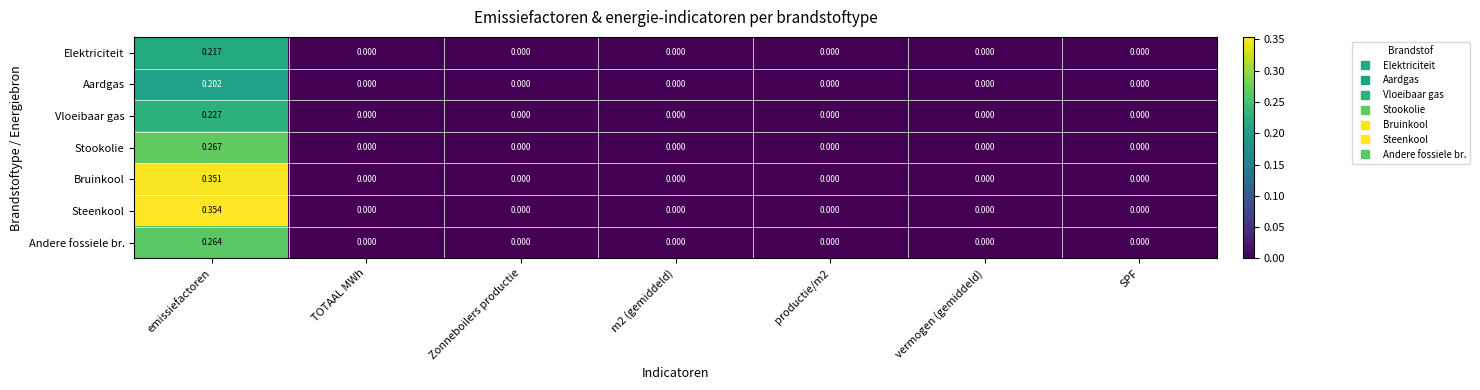

How many values in the Stookolie series exceed 0?

1